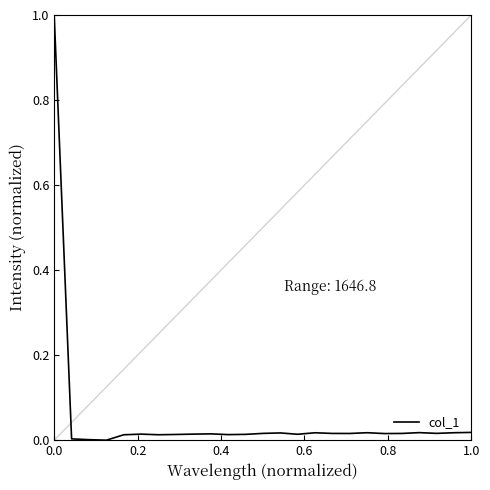

What is the maximum value shown in the chart?

1.0